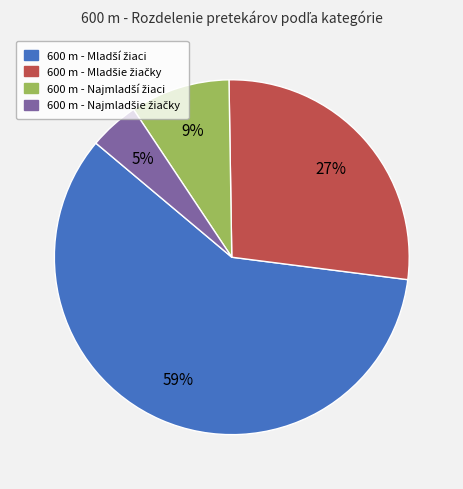

Is there a majority slice in this chart?

Yes